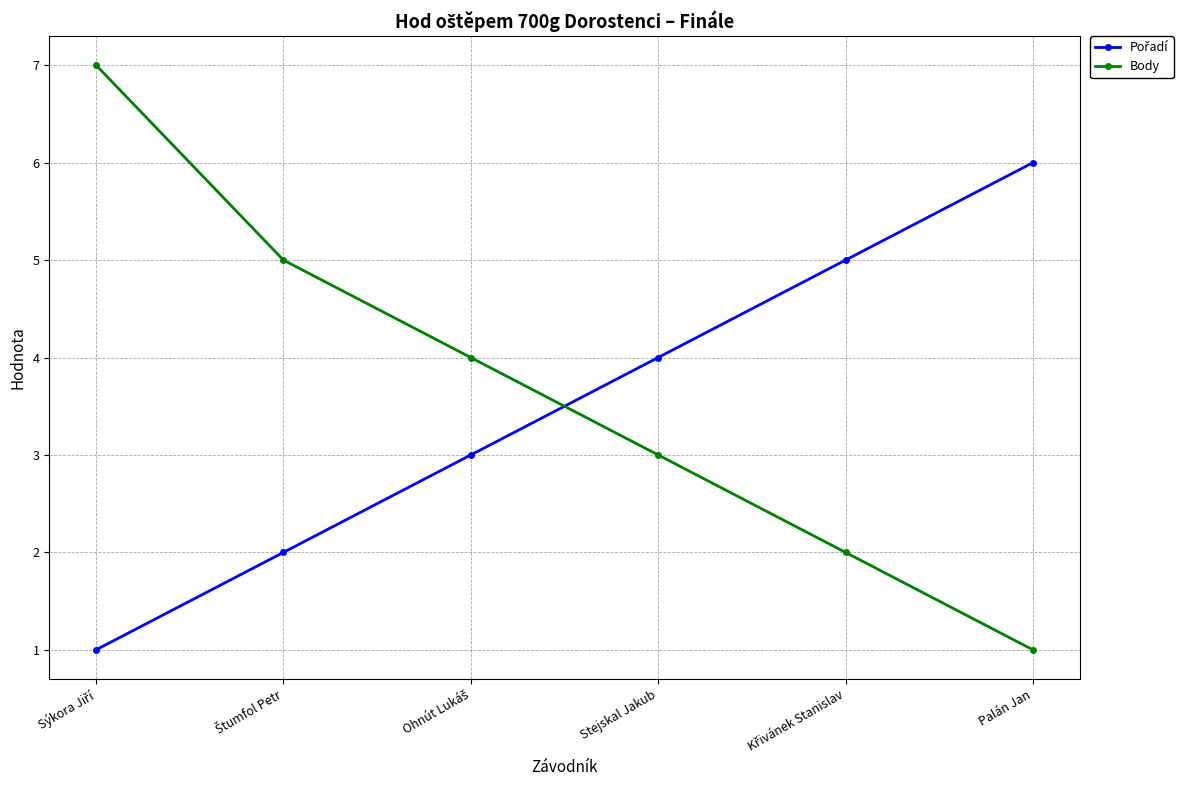

Which series has the widest spread of values?

Body